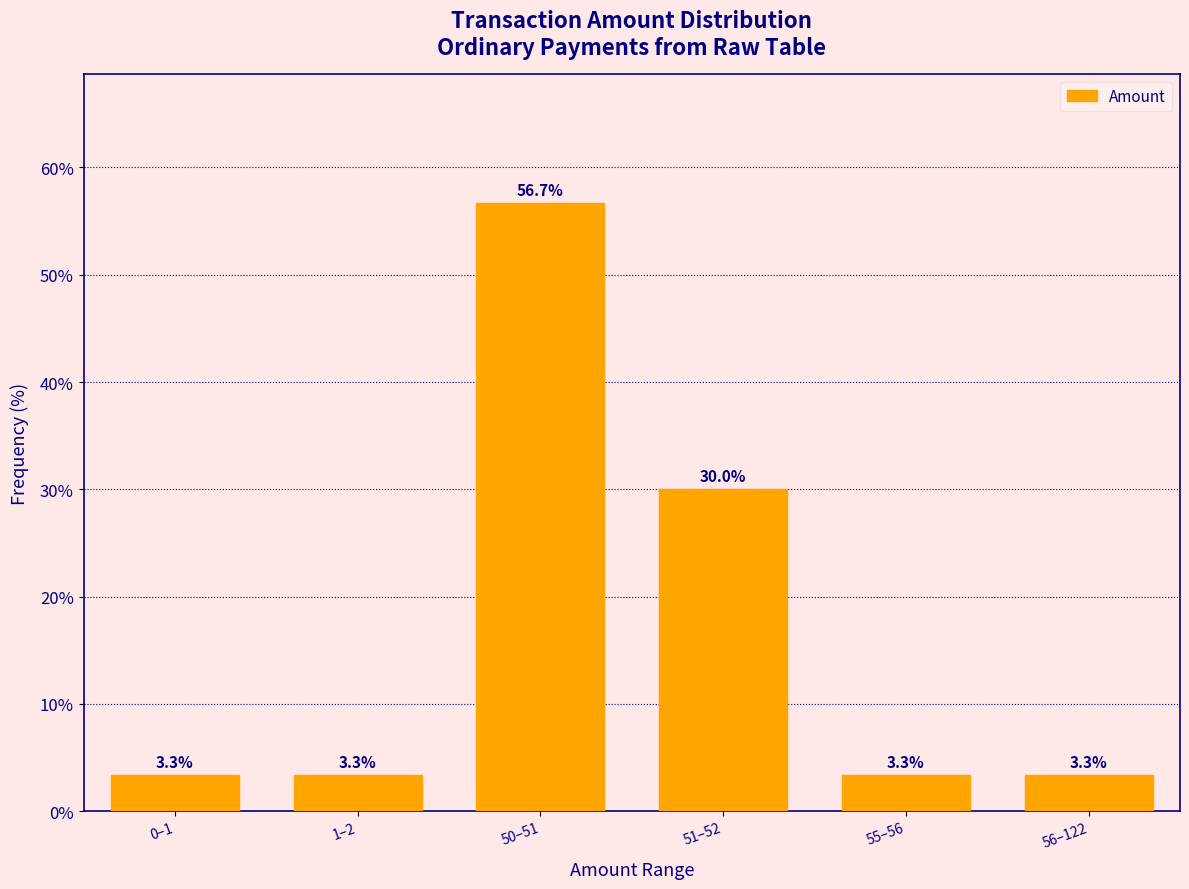

Reading left to right, transcribe all the data shown in this chart.

0–1=3.3	1–2=3.3	50–51=56.7	51–52=30.0	55–56=3.3	56–122=3.3